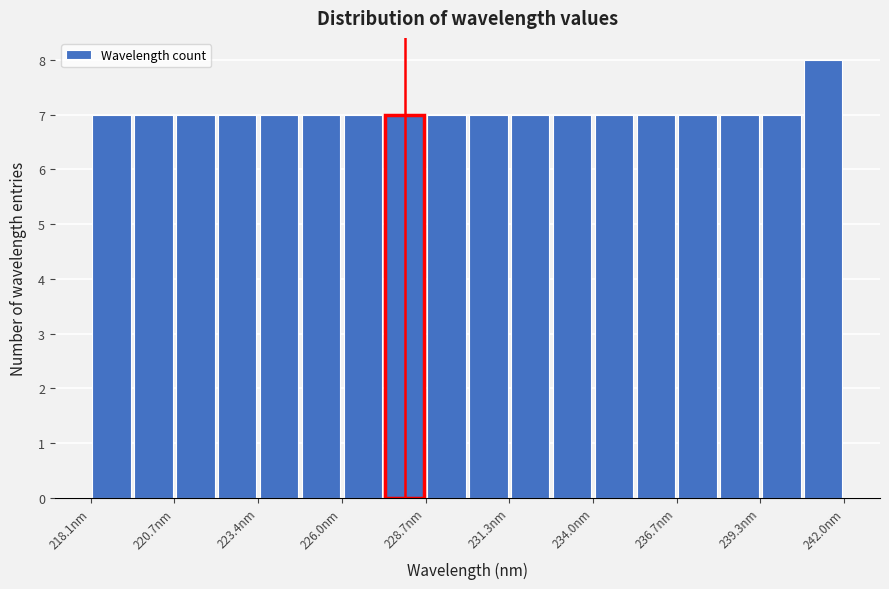

Around what value on the x-axis is the tallest bar? Give the approximate position of its centre, as read against the axis.

241.5